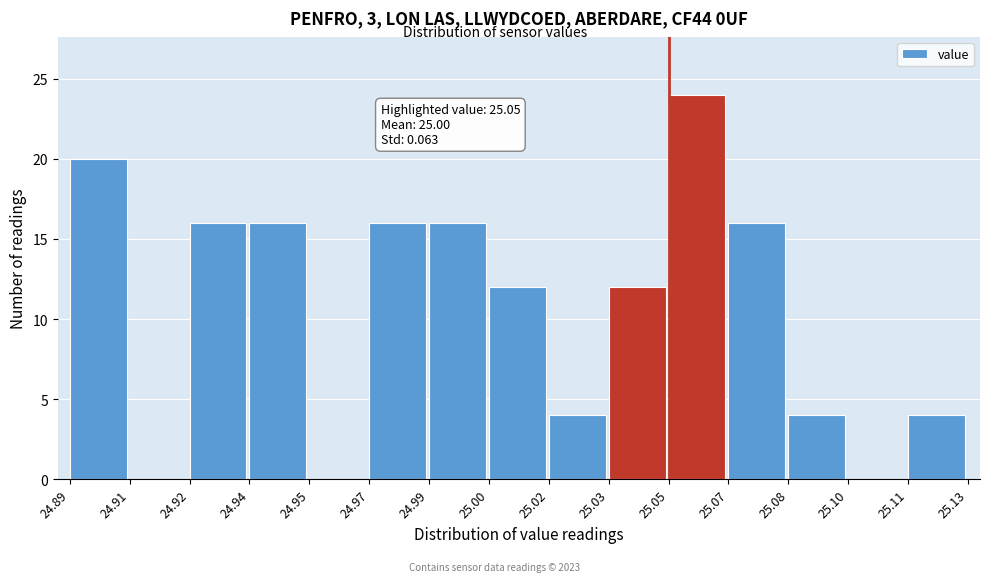

Reading left to right, list all the values displayed in this chart.

24.89=20	24.91=0	24.92=16	24.94=16	24.95=0	24.97=16	24.99=16	25.00=12	25.02=4	25.03=12	25.05=24	25.07=16	25.08=4	25.10=0	25.11=4